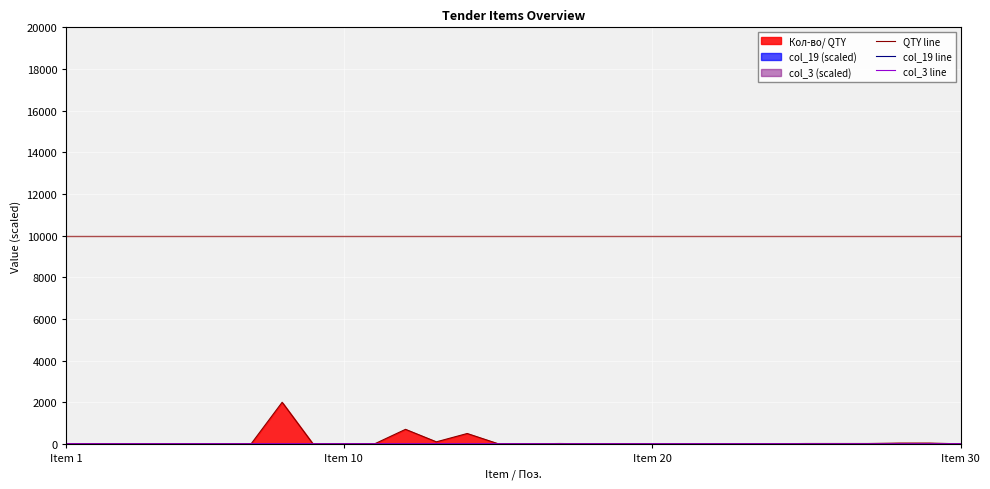

True or false: col_3 line and col_19 line intersect in this chart.

True